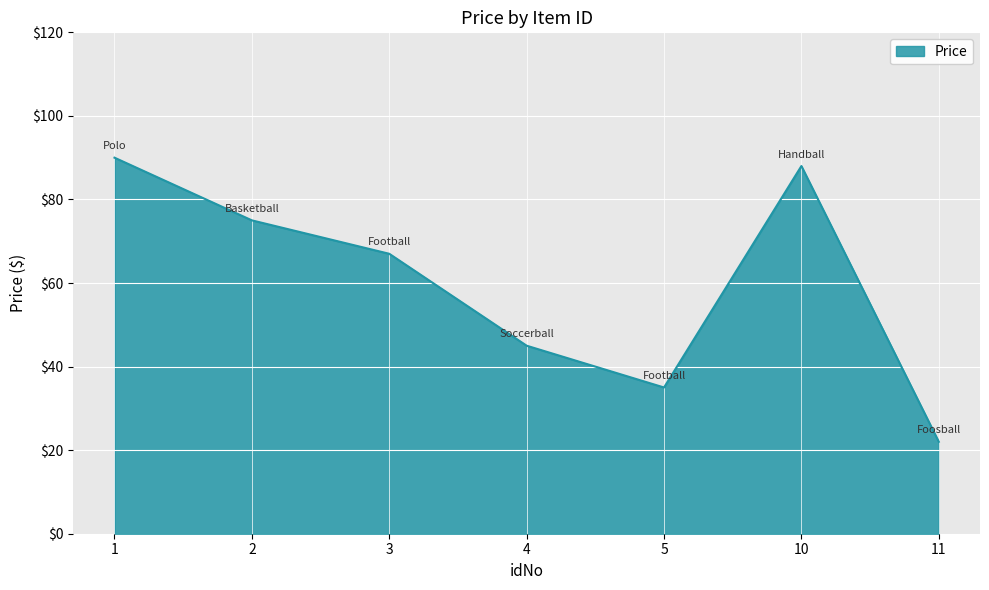

Count the number of categories in the chart.

7